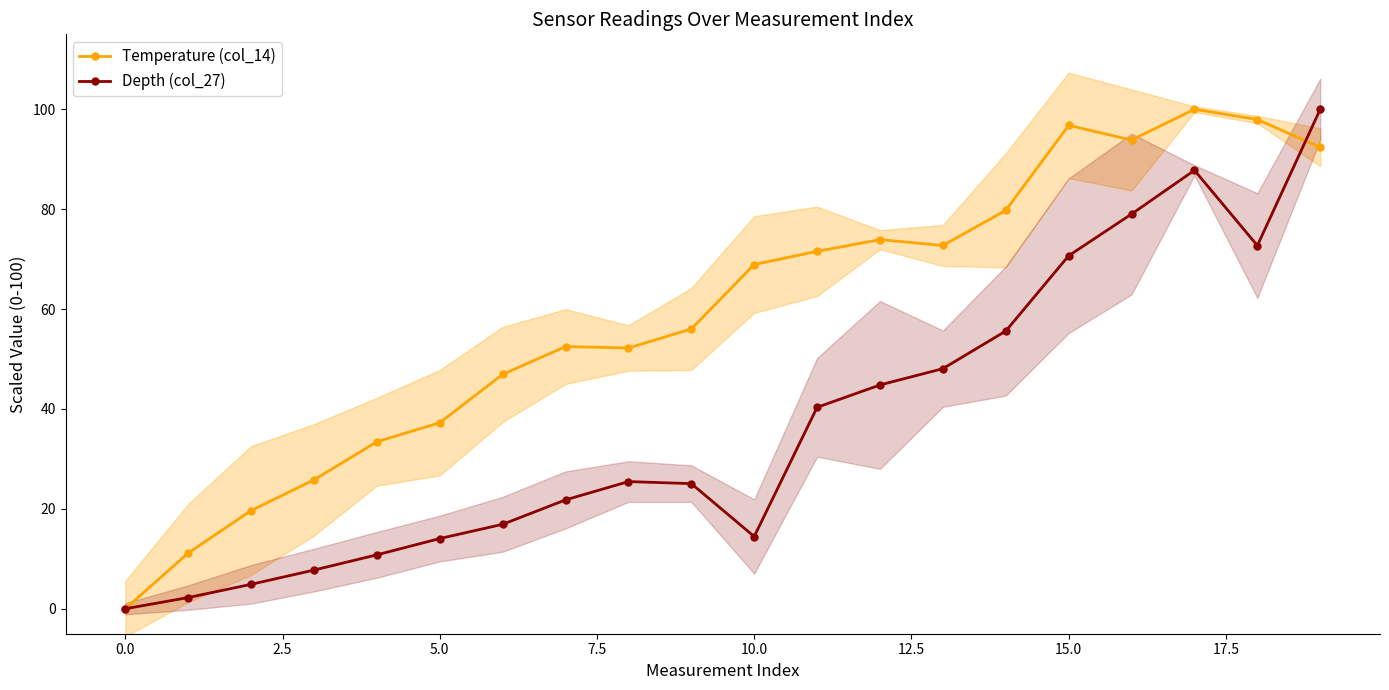

Reading left to right, list all the values displayed in this chart.

Temperature (col_14): 0.0	11.1	19.6	25.8	33.4	37.2	46.9	52.5	52.2	56.0	68.9	71.6	73.9	72.7	79.8	96.8	93.8	100.0	97.9	92.4
Depth (col_27): 0.0	2.2	4.9	7.7	10.8	14.1	16.9	21.8	25.5	25.1	14.5	40.3	44.8	48.1	55.6	70.7	79.0	87.8	72.7	100.0